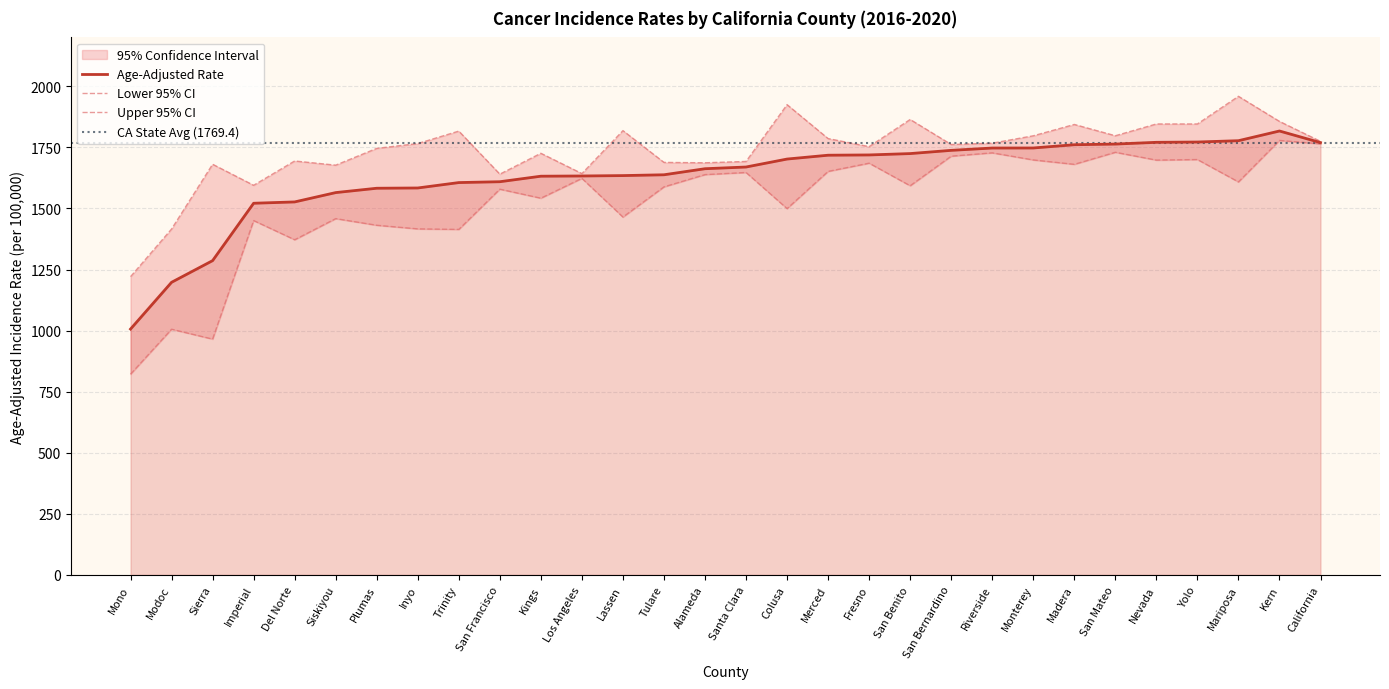

Reading right to left, what are all the values shown in this chart?

Age-Adjusted Rate: 1769.4	1816.9	1777.2	1771.8	1770.6	1763.4	1760.7	1747.4	1747.2	1737.7	1724.5	1718.9	1717.8	1702.1	1669.5	1662.5	1637.7	1634.4	1632.8	1631.9	1609.3	1605.8	1583.7	1582.6	1564.8	1526.6	1521.2	1286.3	1197.6	1006.2
Lower 95% CI: 1764.3	1778.3	1608.5	1700.1	1697.8	1729.8	1680.5	1698.5	1727.5	1713.9	1592.8	1685.2	1651.6	1499.3	1647.1	1638.4	1588.2	1464.7	1623.0	1541.9	1578.8	1414.1	1416.3	1431.1	1458.3	1371.8	1450.3	965.2	1005.6	821.7
Upper 95% CI: 1774.4	1856.2	1958.9	1845.7	1845.7	1797.5	1843.7	1797.3	1767.1	1761.6	1864.1	1753.0	1785.9	1924.7	1692.3	1686.8	1688.4	1818.4	1642.6	1725.7	1640.3	1816.5	1765.5	1745.8	1677.1	1694.2	1594.7	1680.8	1415.7	1220.7